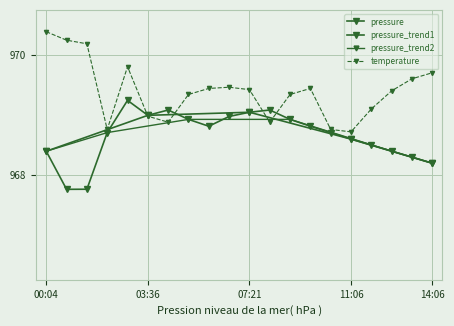

What is the lowest value of the temperature series?

968.7